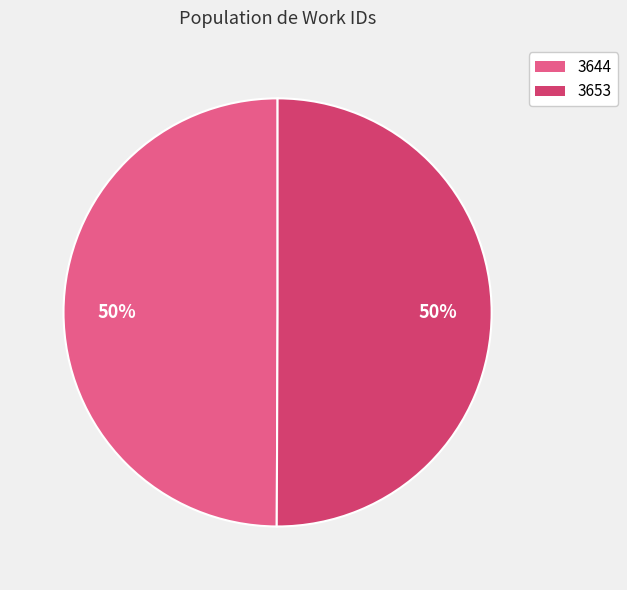

True or false: 3644 accounts for 41% of the total.

False